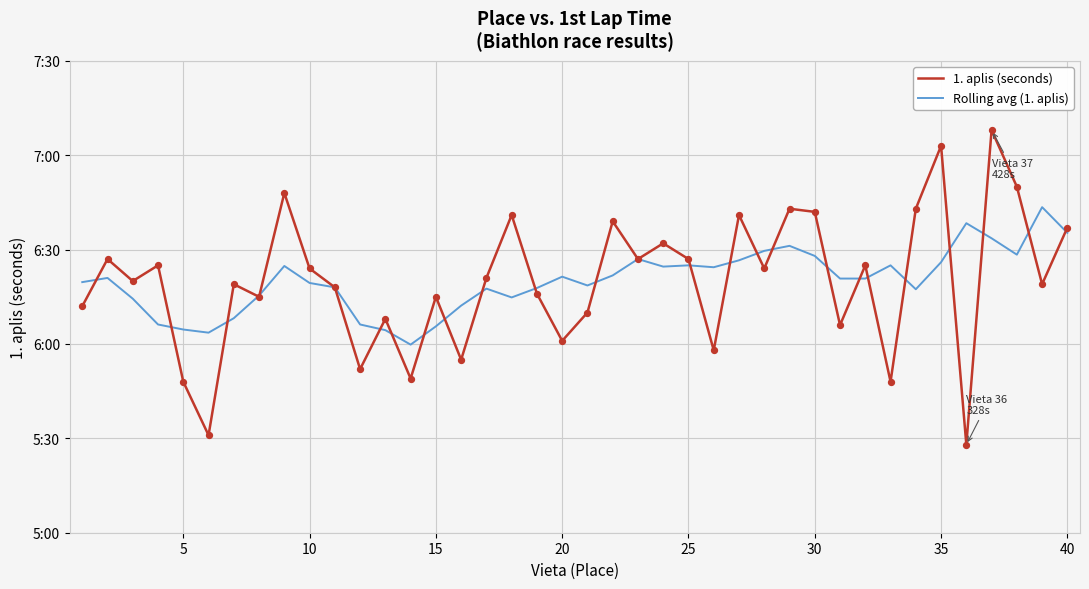

What are all the series names shown in the legend?

1. aplis (seconds), Rolling avg (1. aplis)